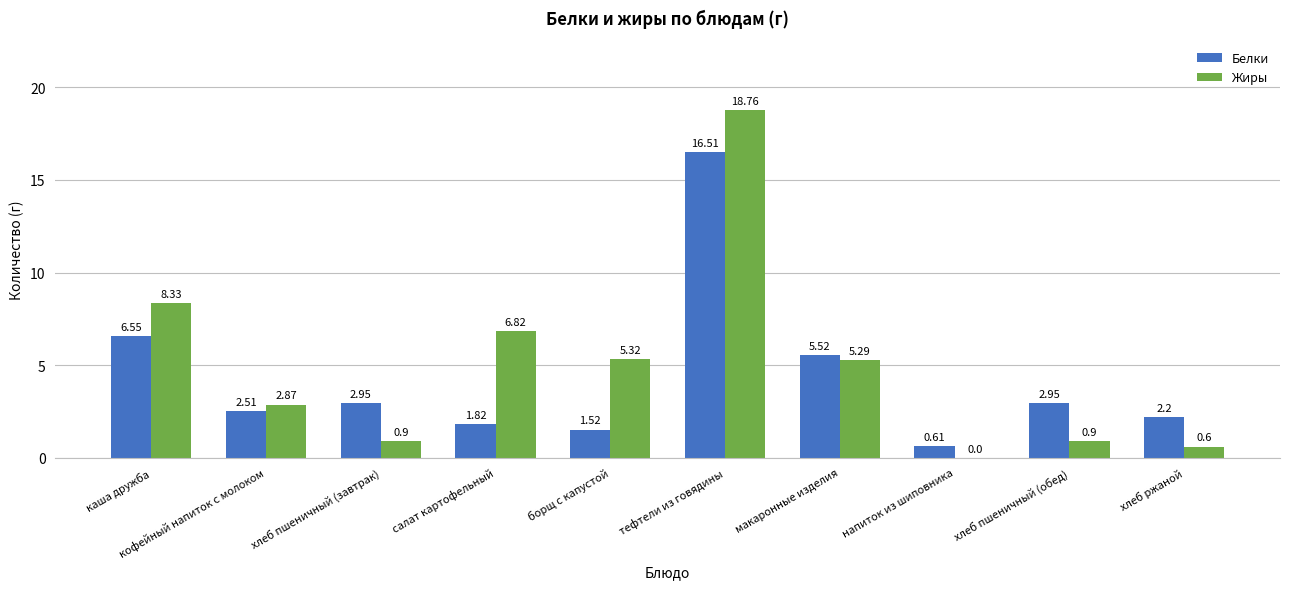

What are all the series names shown in the legend?

Белки, Жиры